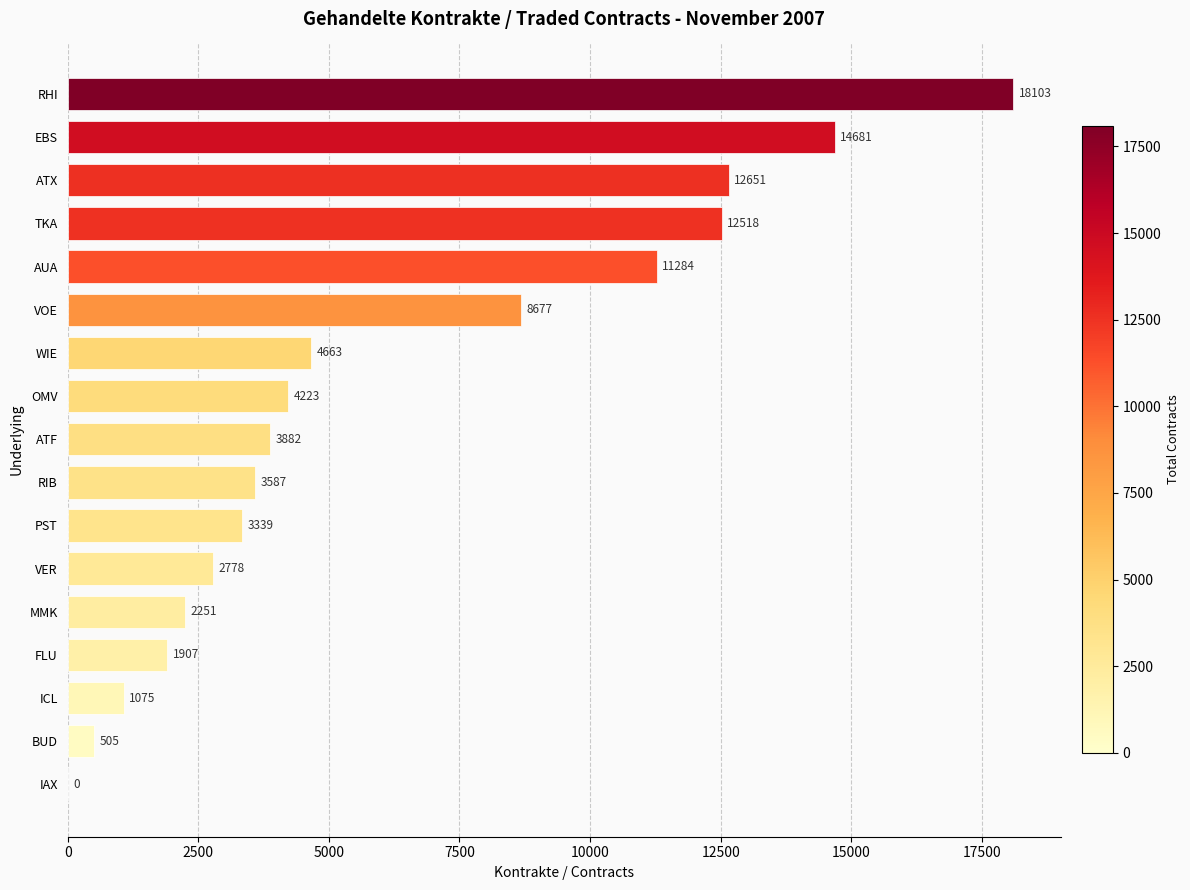

True or false: the data shows 2251 at MMK.

True